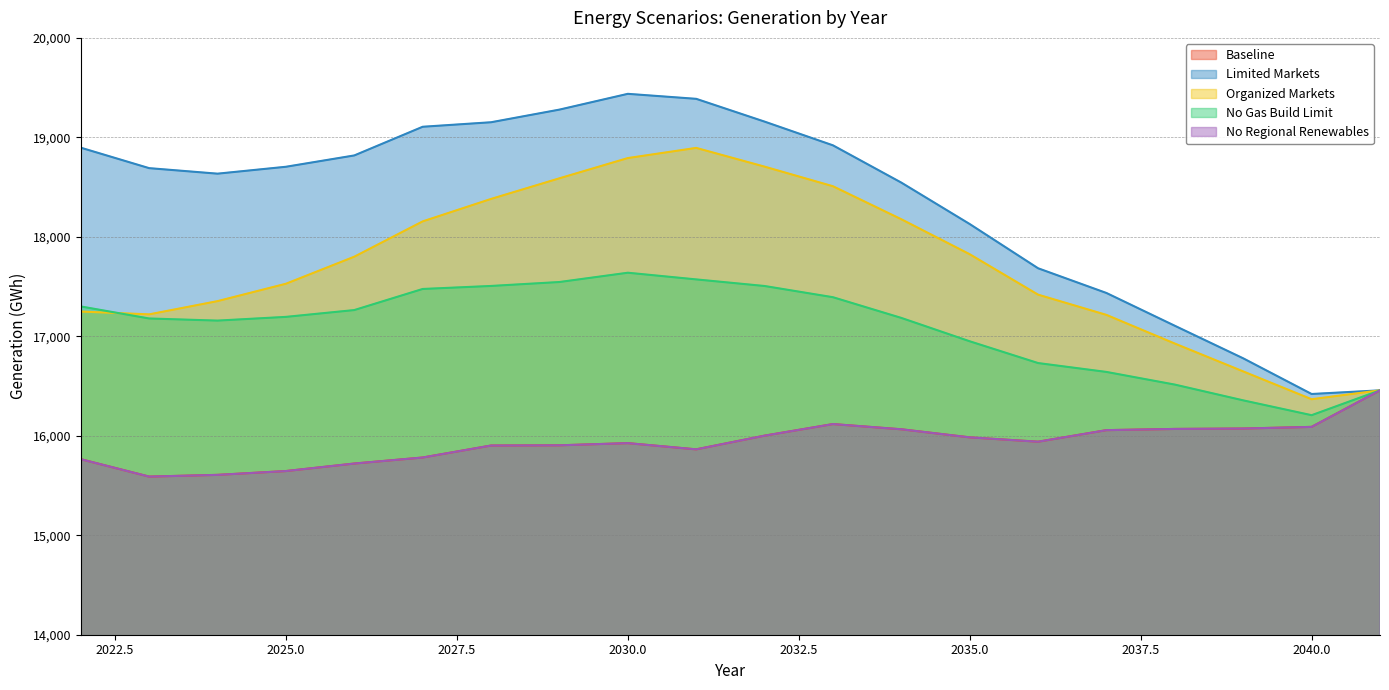

Where is the first local minimum for Baseline?

2023